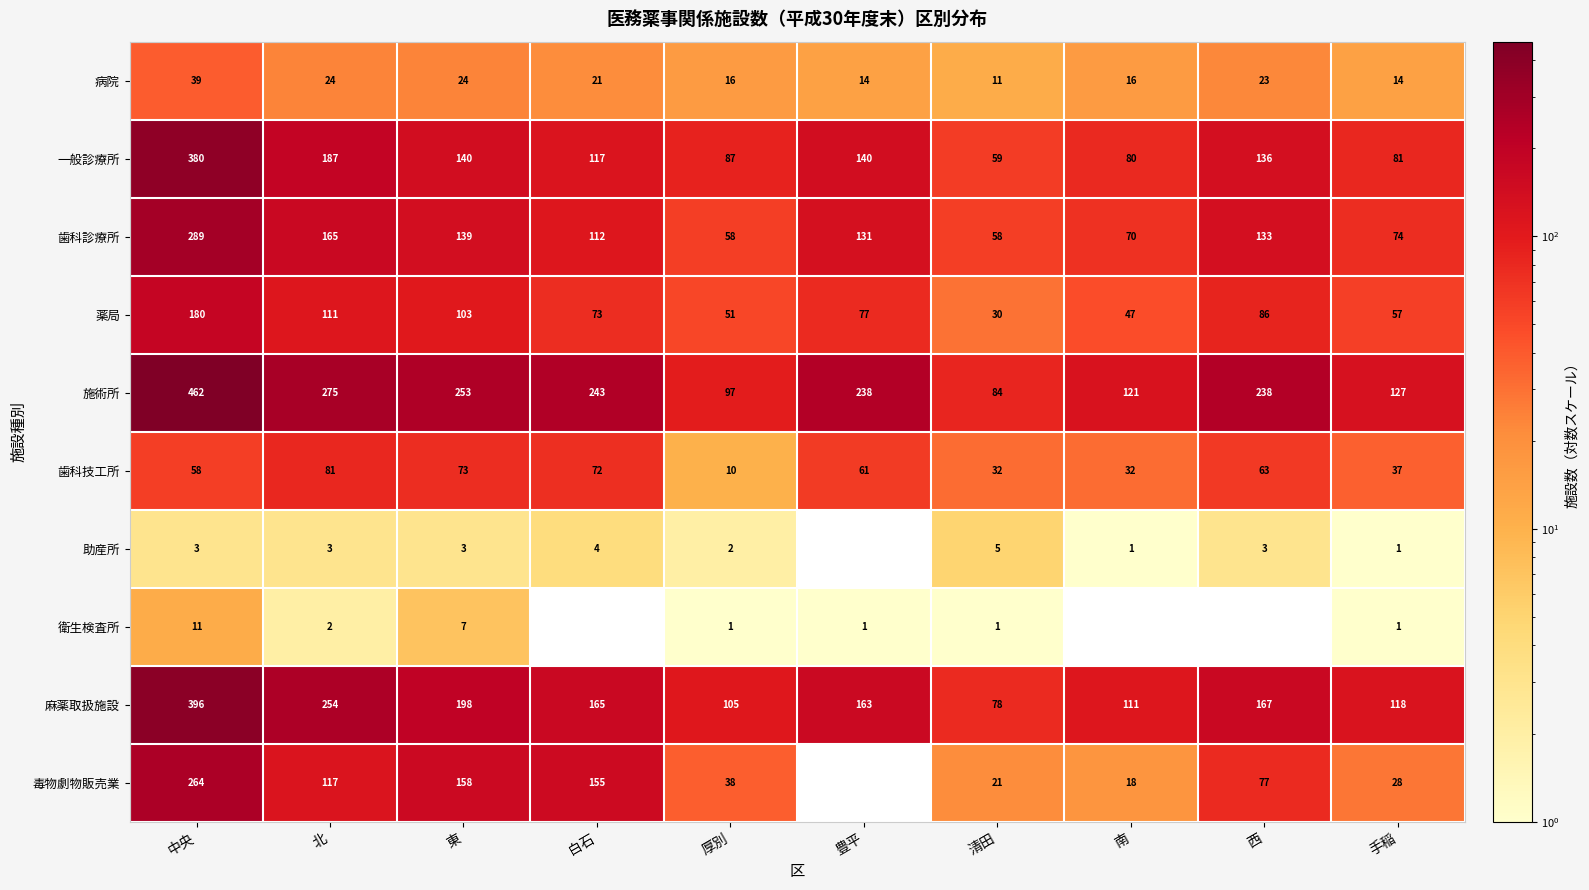

How many values in the 歯科診療所 series are below 131?

5